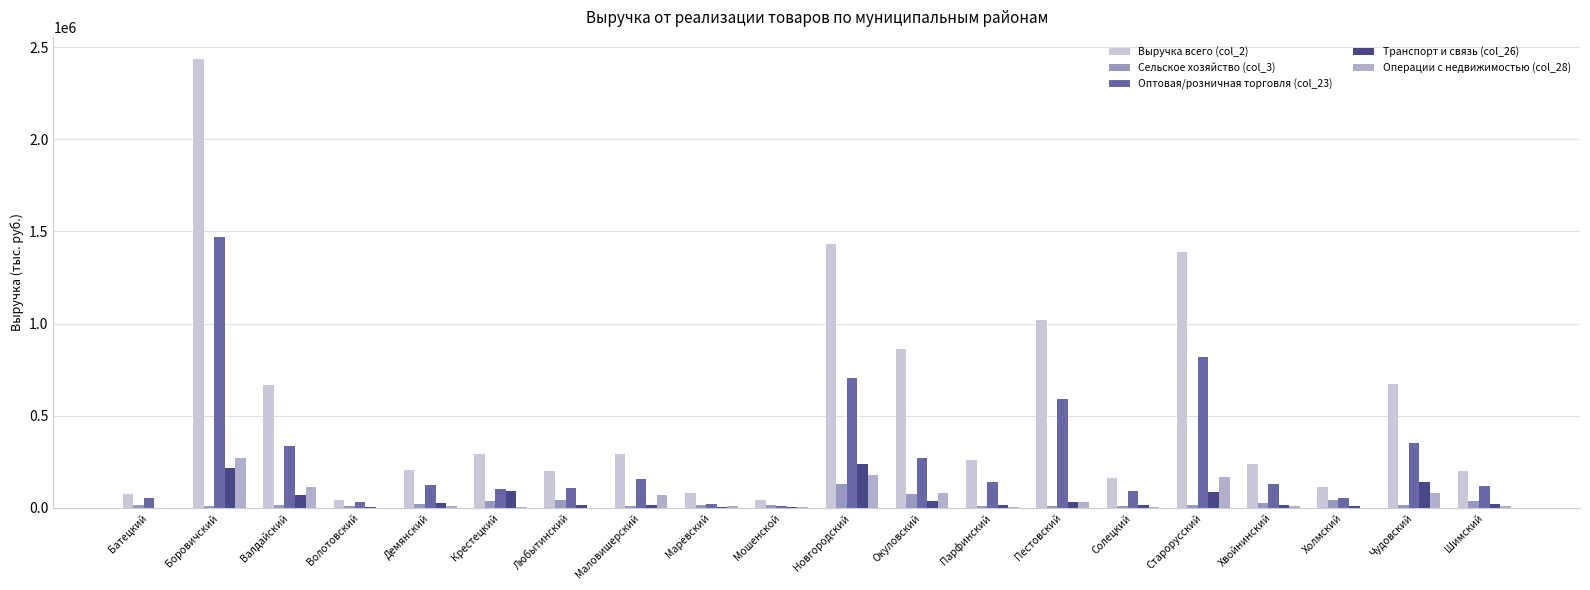

Which category has the lowest value in the Выручка всего (col_2) series?

Мошенской